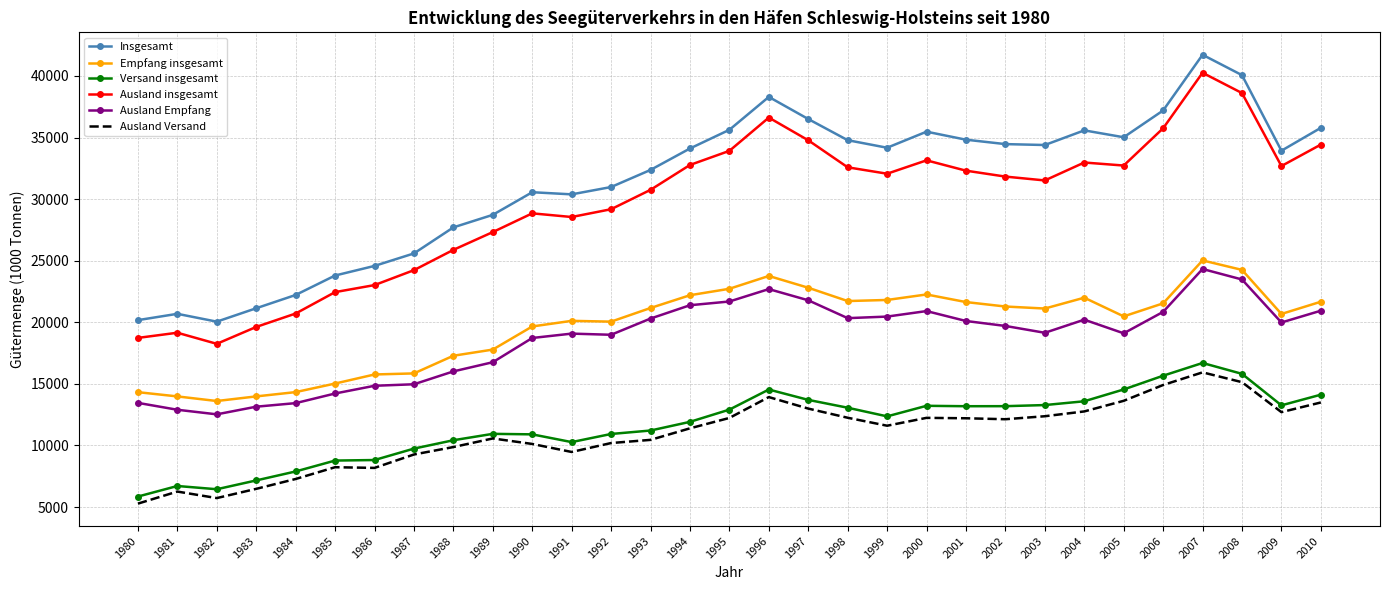

At which label does Ausland insgesamt reach its peak?

2007